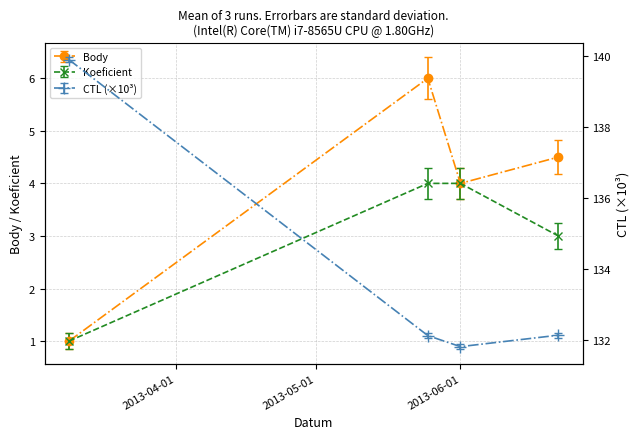

Which series has the largest range (max minus min)?

CTL